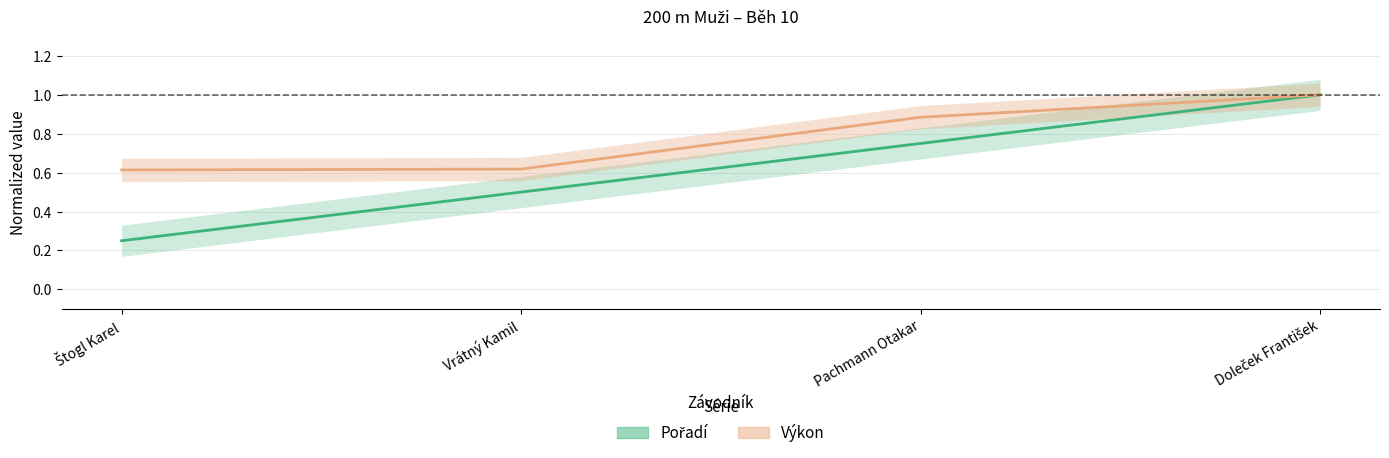

What is the value of the Výkon point at the 4th from the left?

1.0